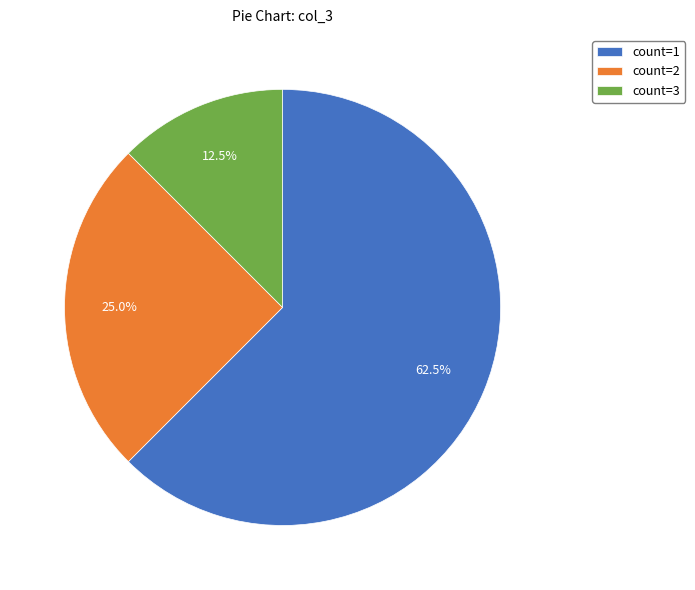

Rank the categories by value from lowest to highest.

count=3, count=2, count=1